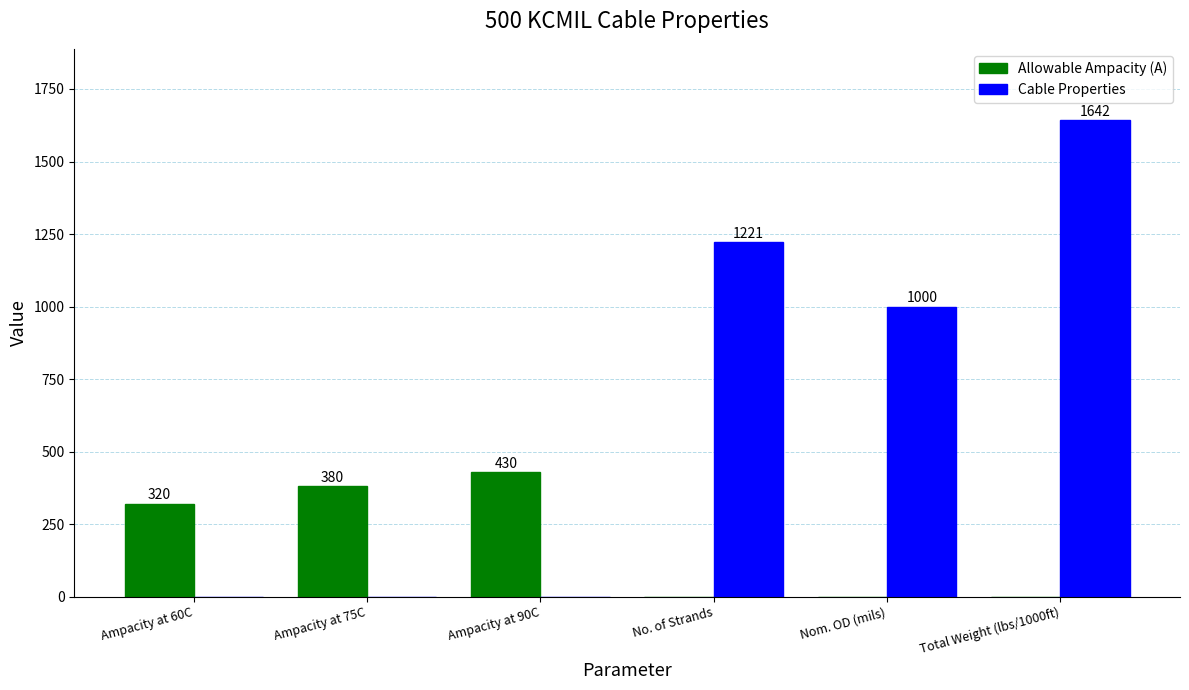

What is the total value across all series at Ampacity at 60C?

320